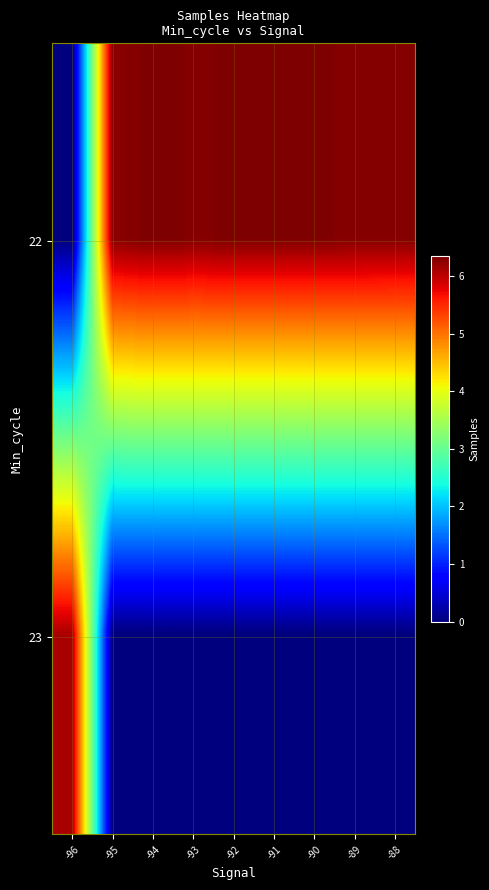

At which category is the sum across all series the highest?

-94